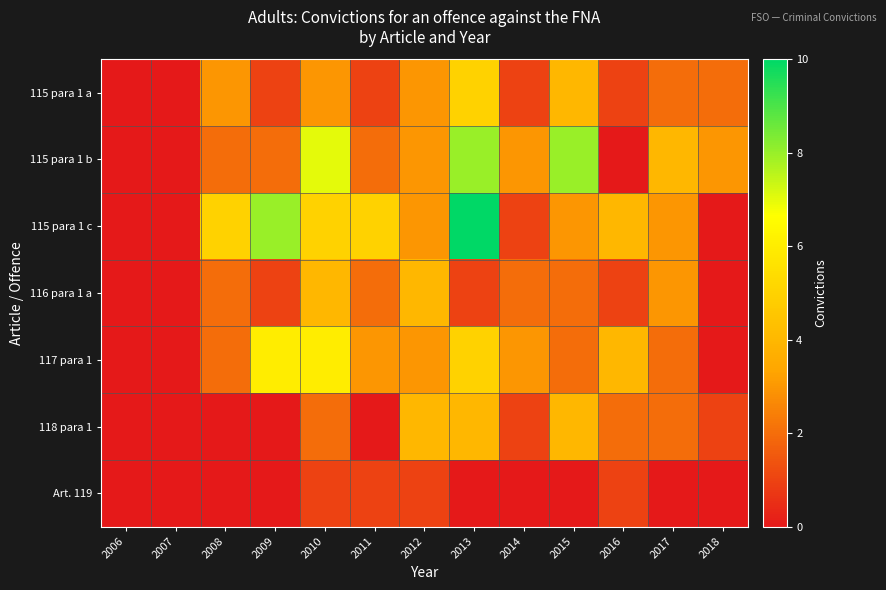

Reading left to right, transcribe all the data shown in this chart.

115 para 1 a: 2006=0	2007=0	2008=3	2009=1	2010=3	2011=1	2012=3	2013=5	2014=1	2015=4	2016=1	2017=2	2018=2
115 para 1 b: 2006=0	2007=0	2008=2	2009=2	2010=7	2011=2	2012=3	2013=8	2014=3	2015=8	2016=0	2017=4	2018=3
115 para 1 c: 2006=0	2007=0	2008=5	2009=8	2010=5	2011=5	2012=3	2013=10	2014=1	2015=3	2016=4	2017=3	2018=0
116 para 1 a: 2006=0	2007=0	2008=2	2009=1	2010=4	2011=2	2012=4	2013=1	2014=2	2015=2	2016=1	2017=3	2018=0
117 para 1: 2006=0	2007=0	2008=2	2009=6	2010=6	2011=3	2012=3	2013=5	2014=3	2015=2	2016=4	2017=2	2018=0
118 para 1: 2006=0	2007=0	2008=0	2009=0	2010=2	2011=0	2012=4	2013=4	2014=1	2015=4	2016=2	2017=2	2018=1
Art. 119: 2006=0	2007=0	2008=0	2009=0	2010=1	2011=1	2012=1	2013=0	2014=0	2015=0	2016=1	2017=0	2018=0